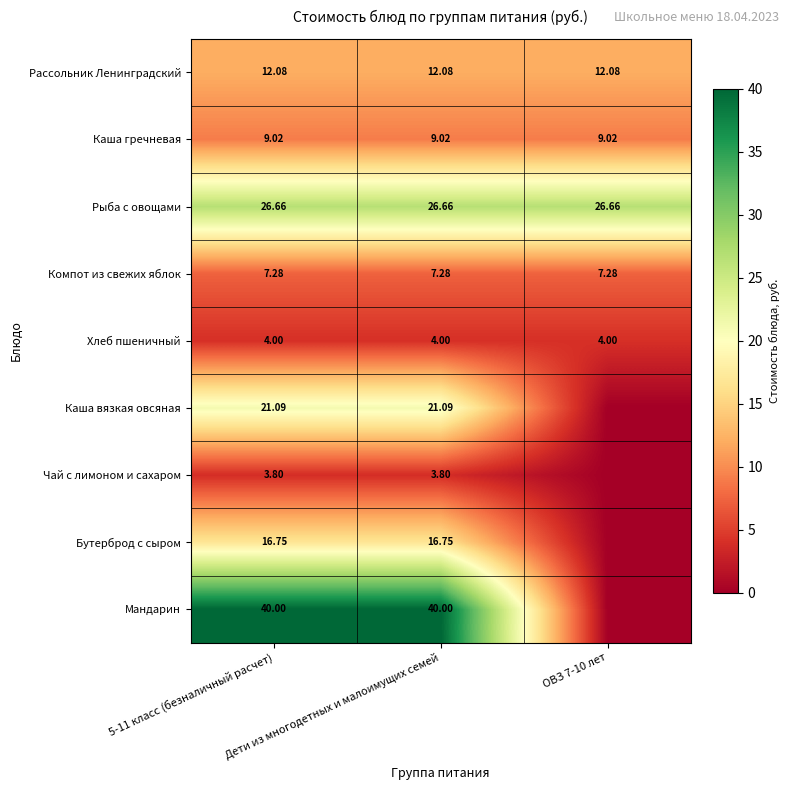

At which label does Бутерброд с сыром first exceed 16?

5-11 класс (безналичный расчет)